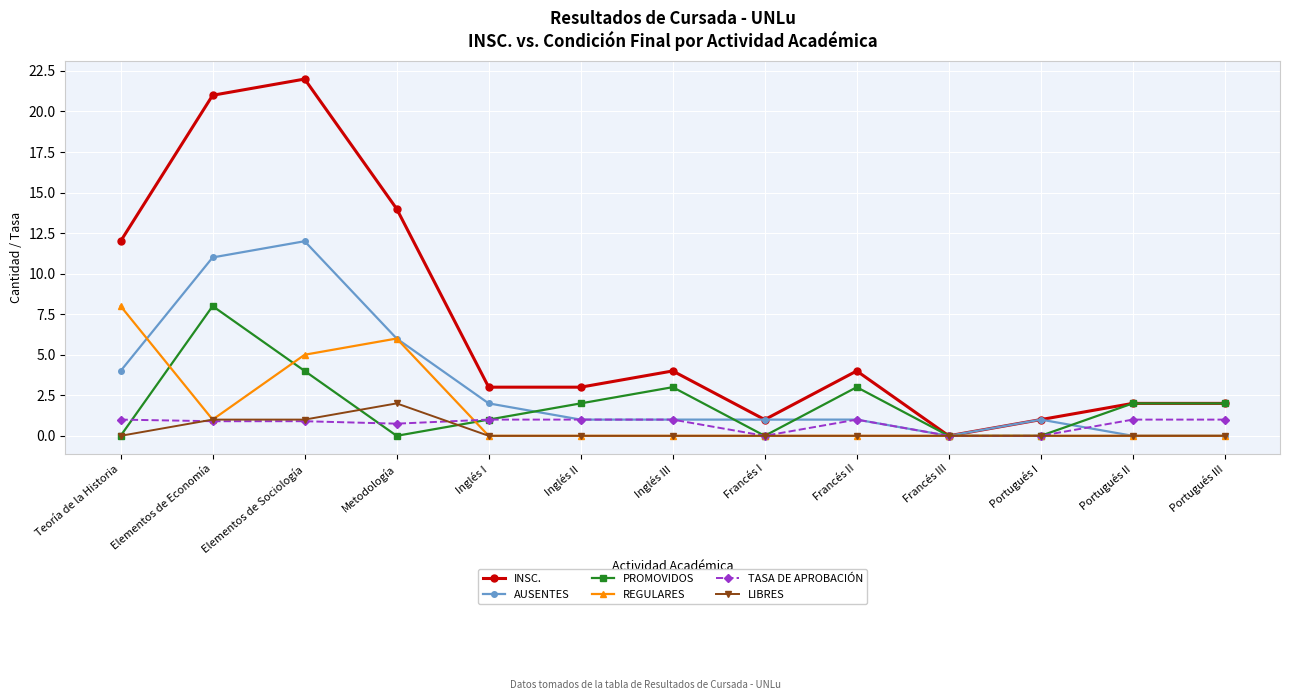

Which series has the largest total across all categories?

INSC.